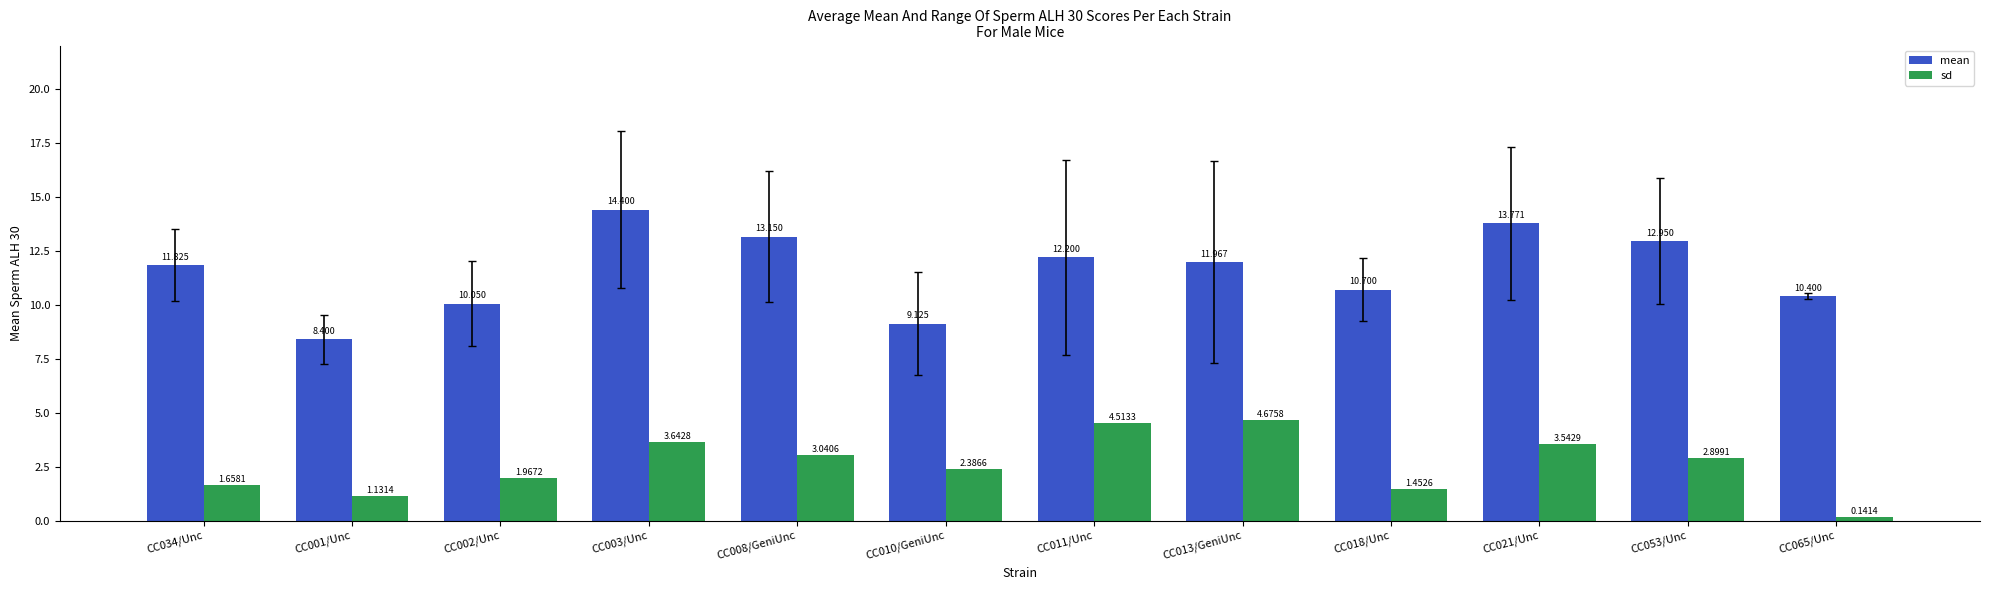

Is the value of mean at CC011/Unc greater than the value of sd at CC065/Unc?

Yes